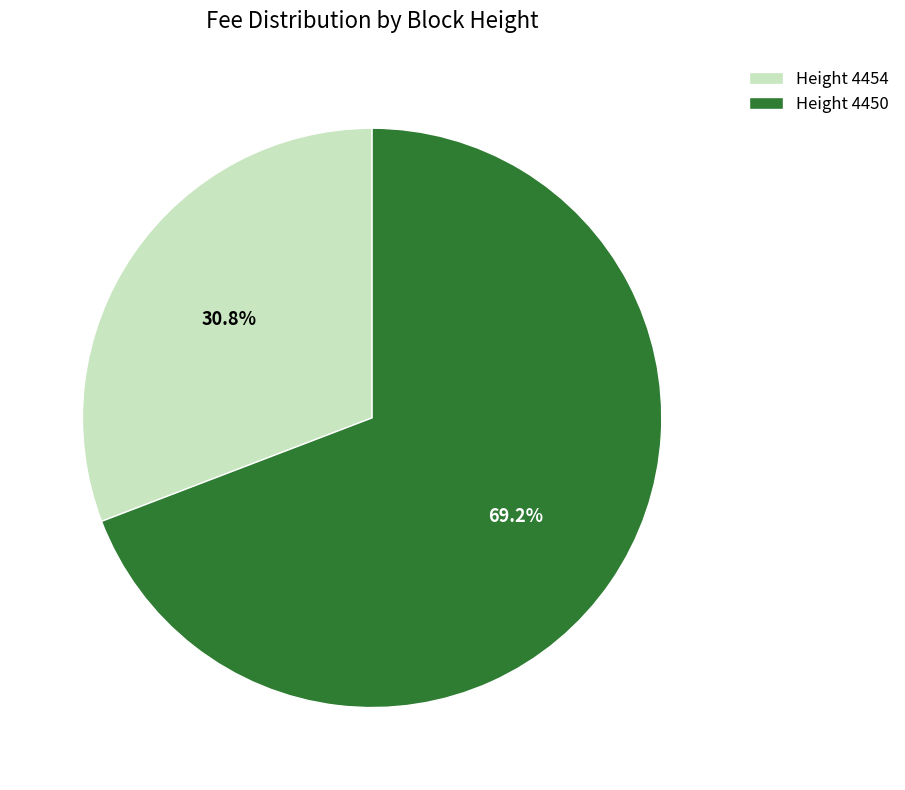

To the nearest percent, what is the difference between the largest and smallest slice percentages?

38%